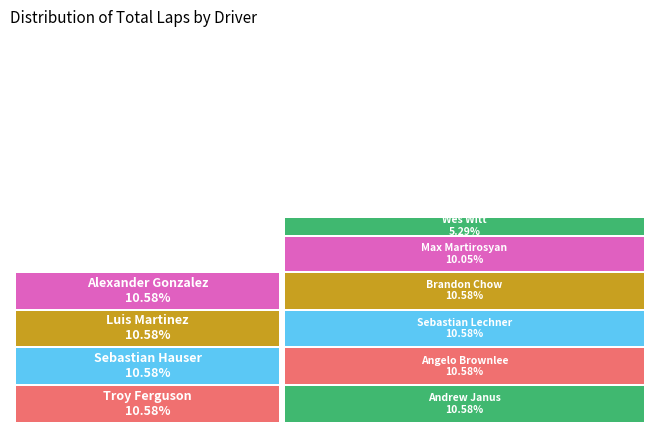

Is Troy Ferguson the majority of the pie?

No